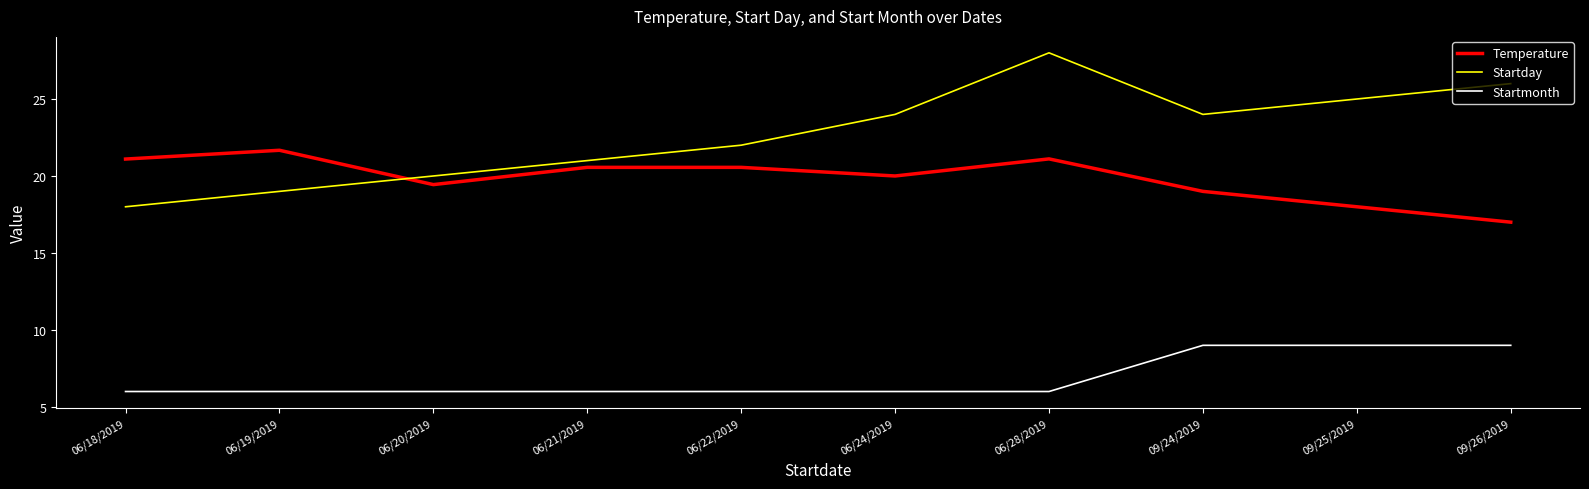

List the series in order of their peak value, highest first.

Startday, Temperature, Startmonth